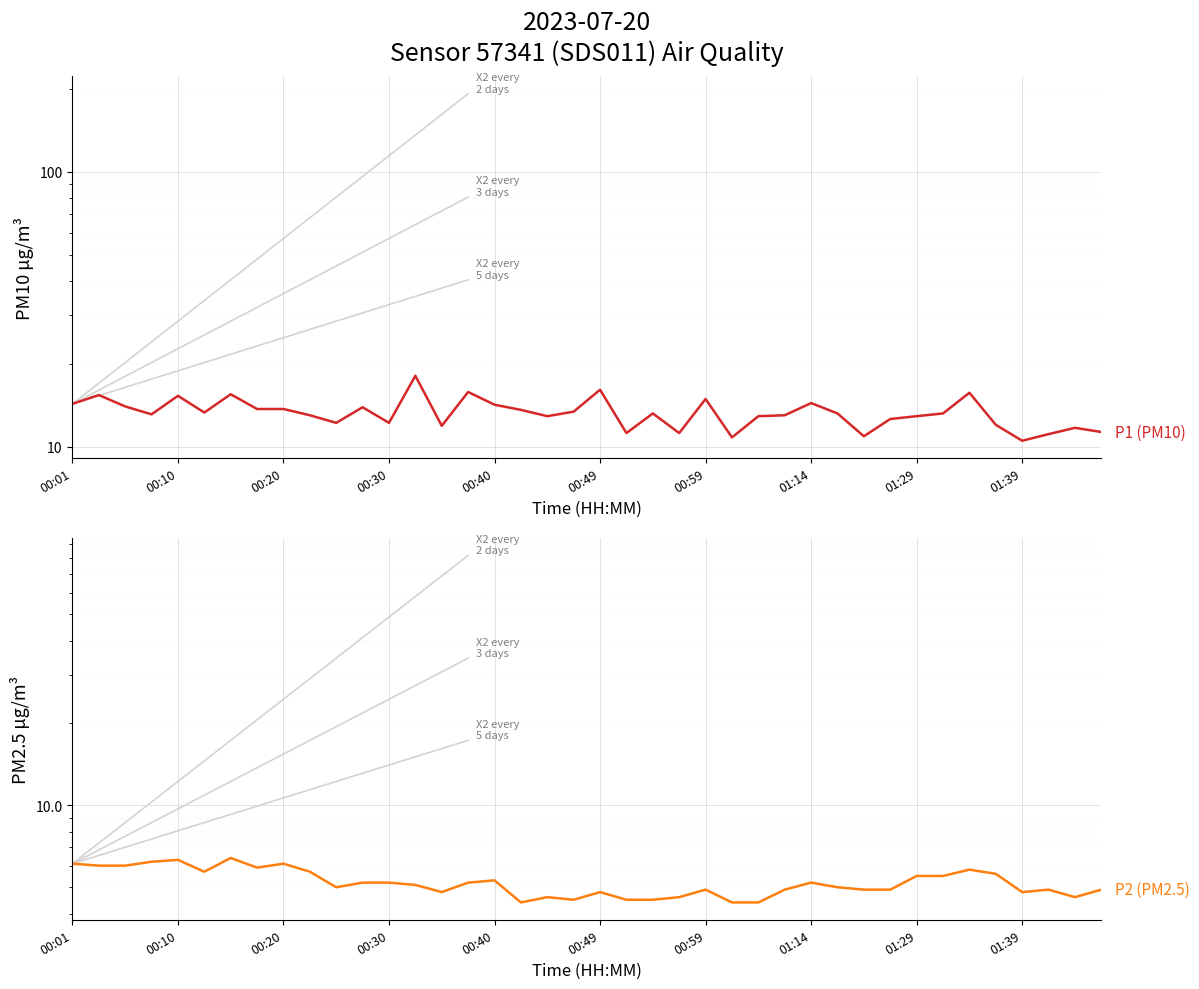

At which label is P1 closest to 14?

00:20